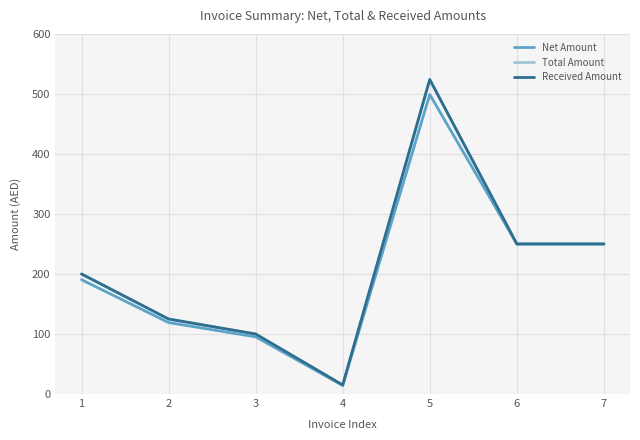

Does the chart have visible grid lines?

Yes